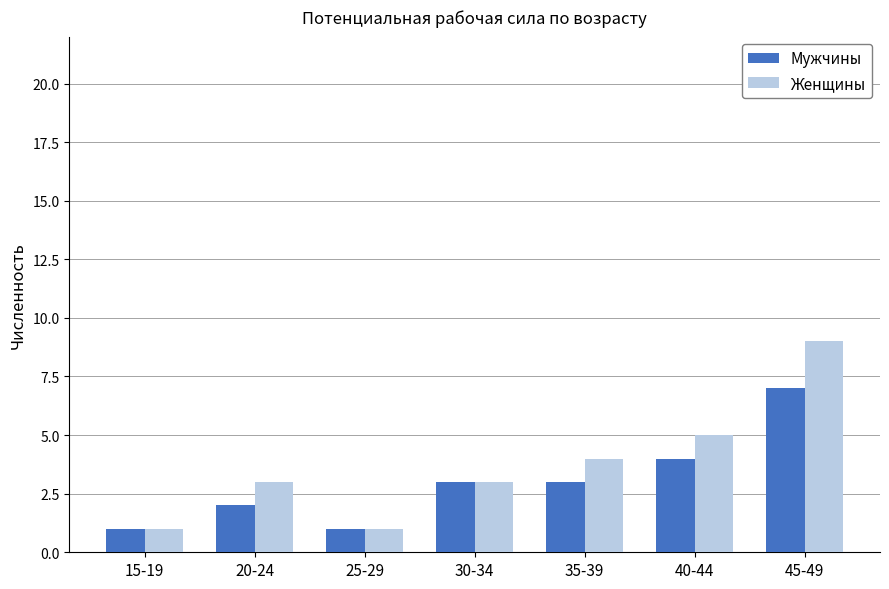

At 20-24, list the series in order from largest to smallest.

Женщины, Мужчины